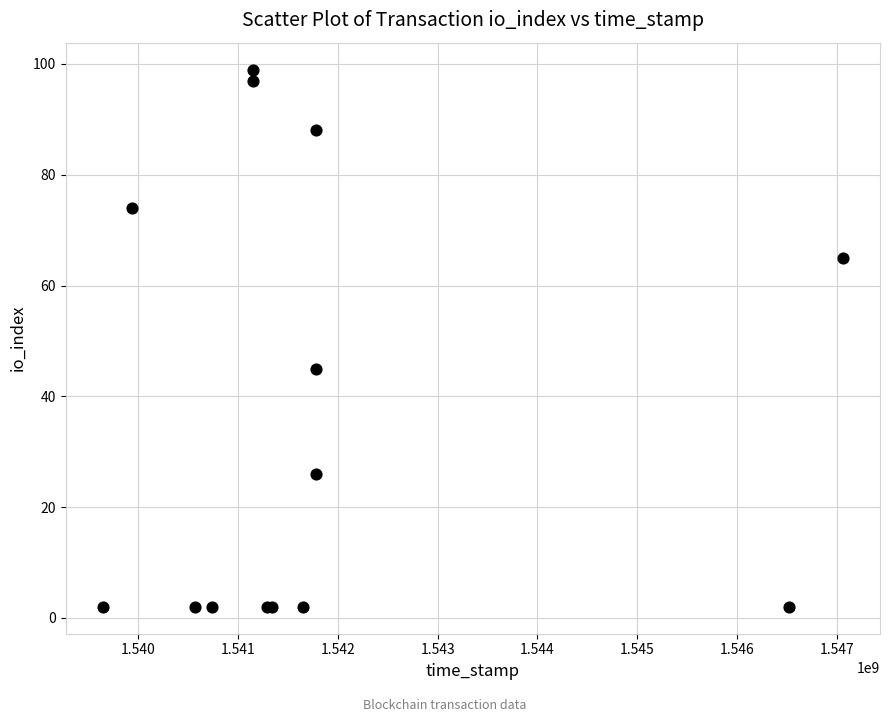

What Y value in the scatter plot is closest to 50?

45